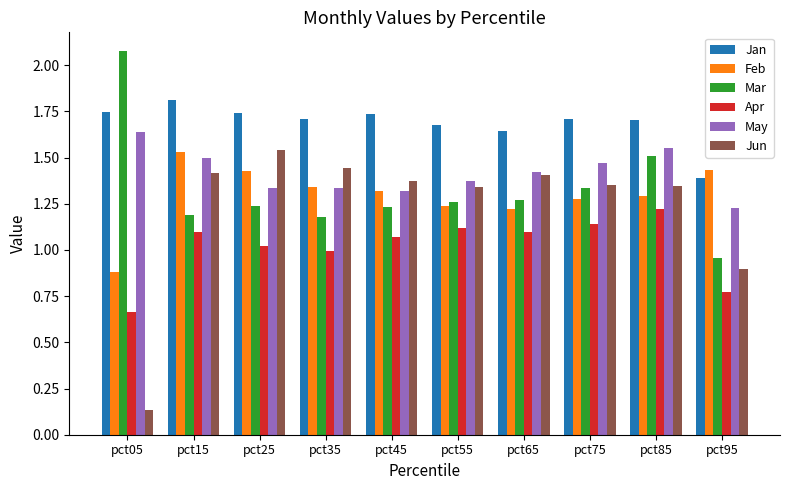

Which series has the largest range (max minus min)?

Jun